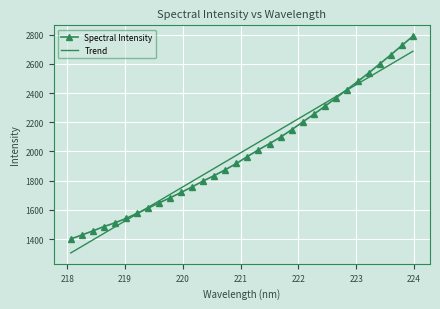

What is the minimum value shown in the chart?

1304.7